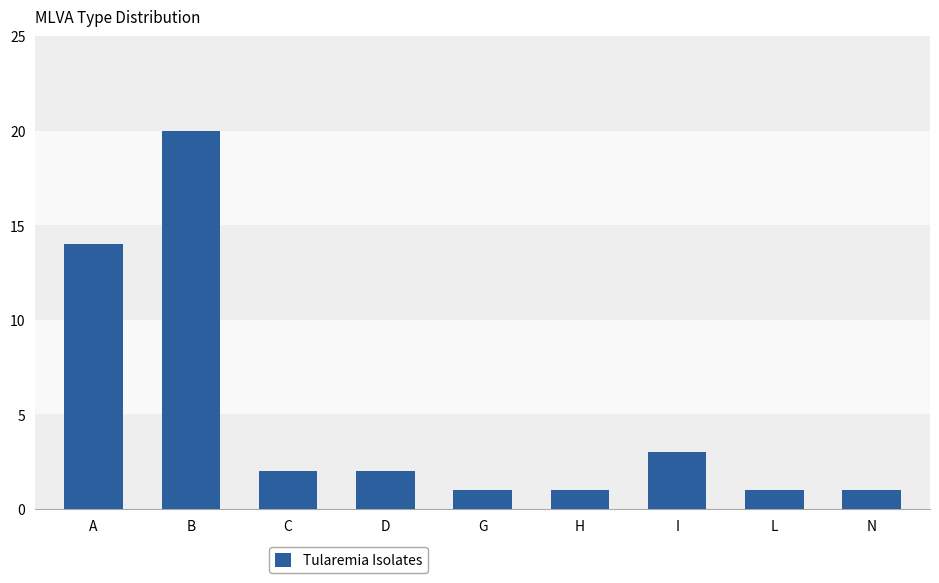

Between I and G, which is larger?

I